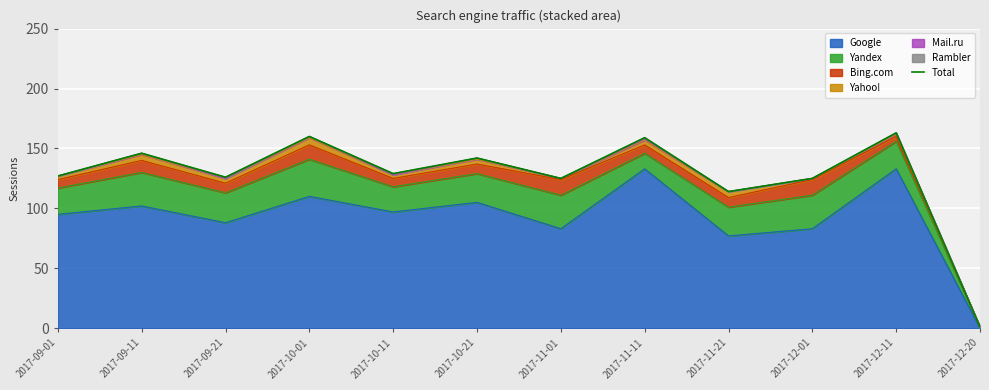

The value at 2017-09-21 is 126. True or false?

True